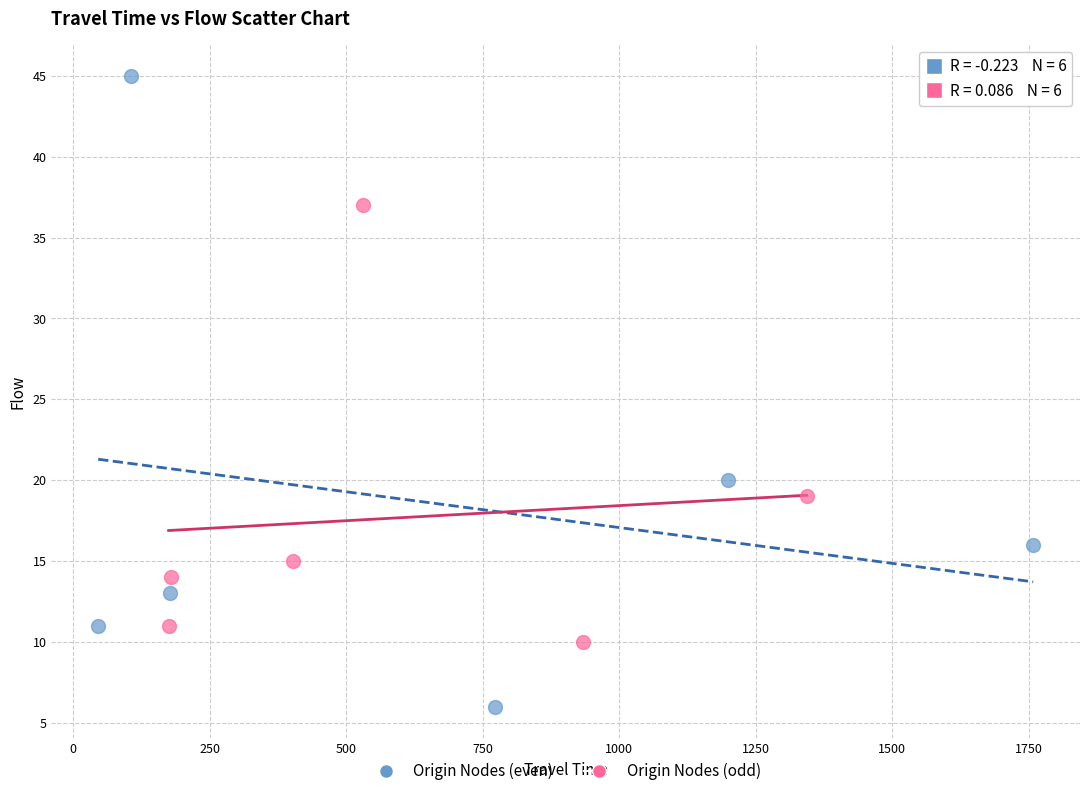

Which series reaches the minimum Y coordinate?

Origin Nodes (even)